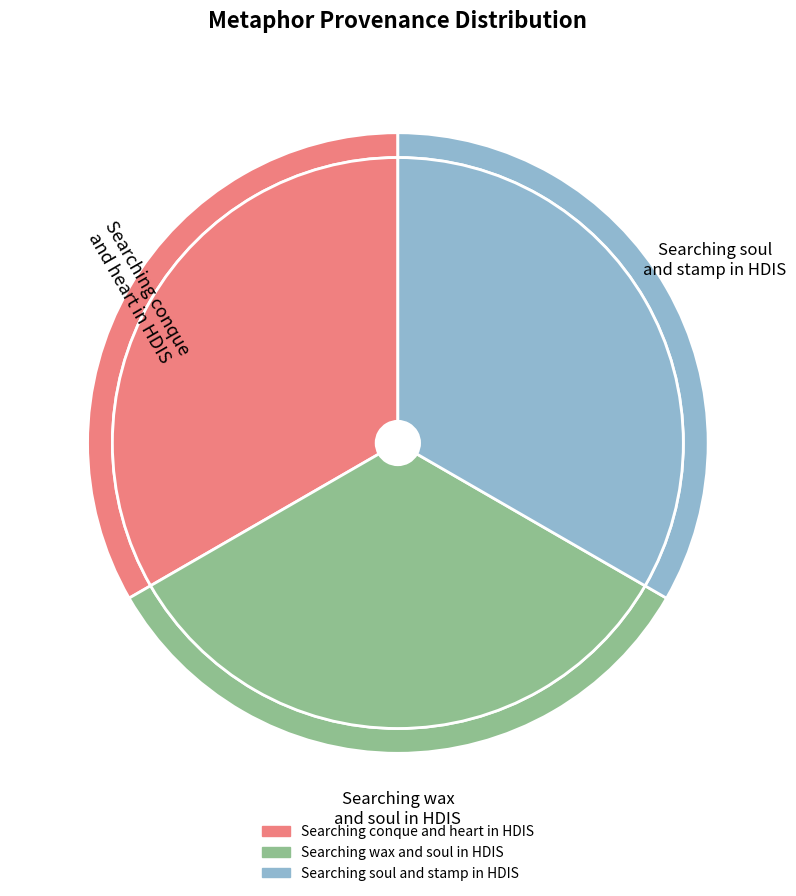

What is the smallest slice in the pie chart?

Searching conque and heart in HDIS